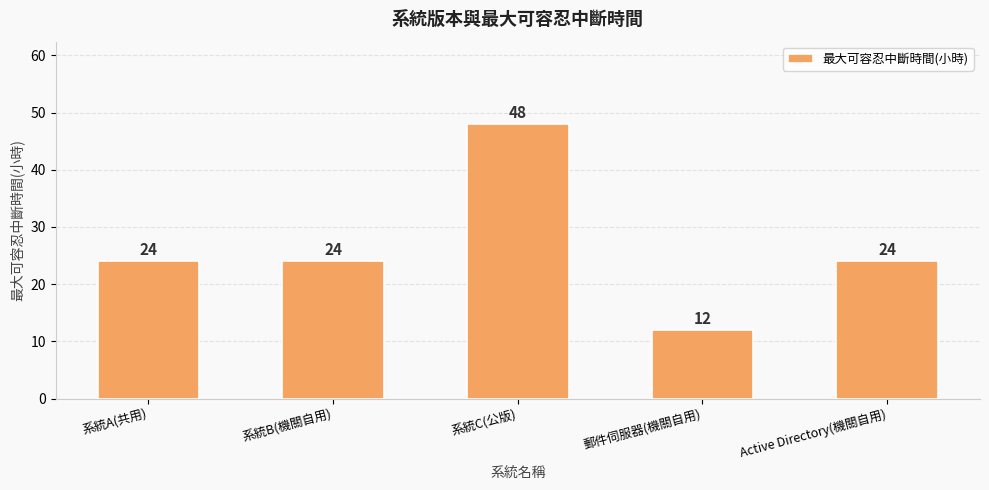

Which has a higher value, 郵件伺服器(機關自用) or Active Directory(機關自用)?

Active Directory(機關自用)